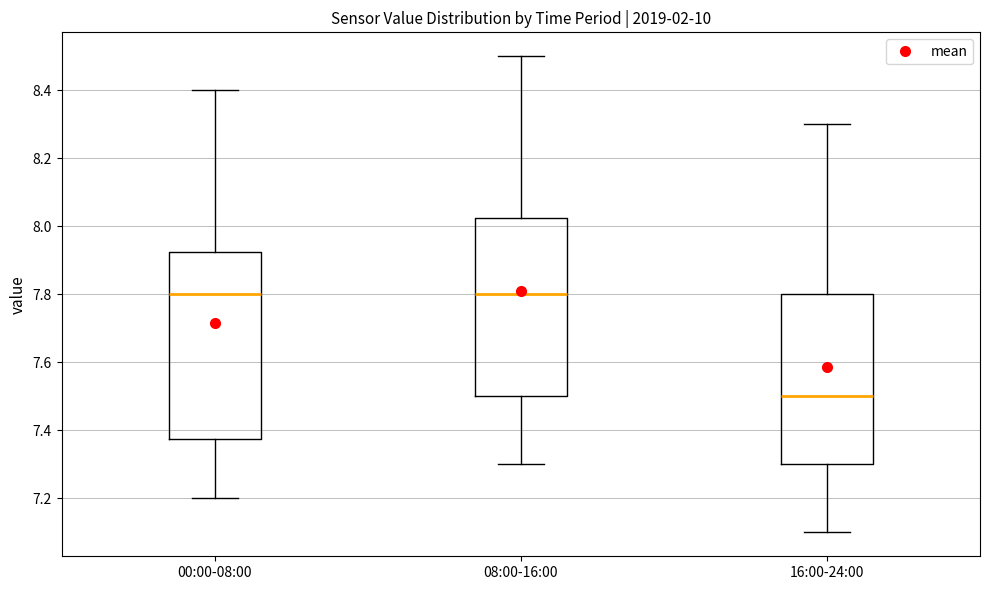

Which box has the lowest median line?

16:00-24:00